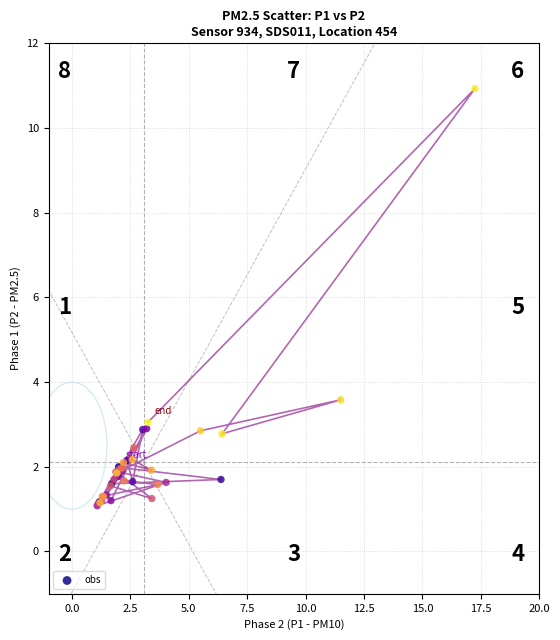

What Y value in the scatter plot is closest to 6?

3.6